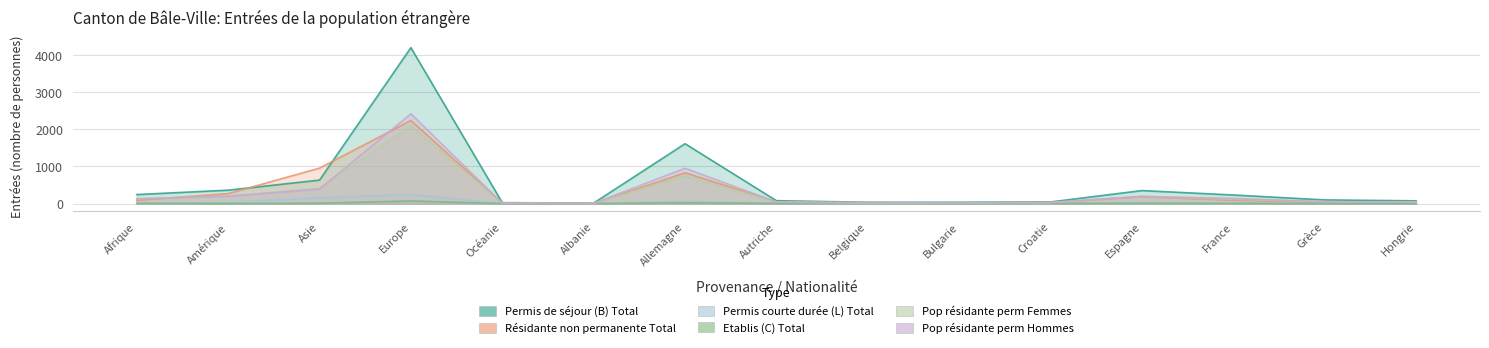

What is the spread (max minus min) of values at Afrique?

237